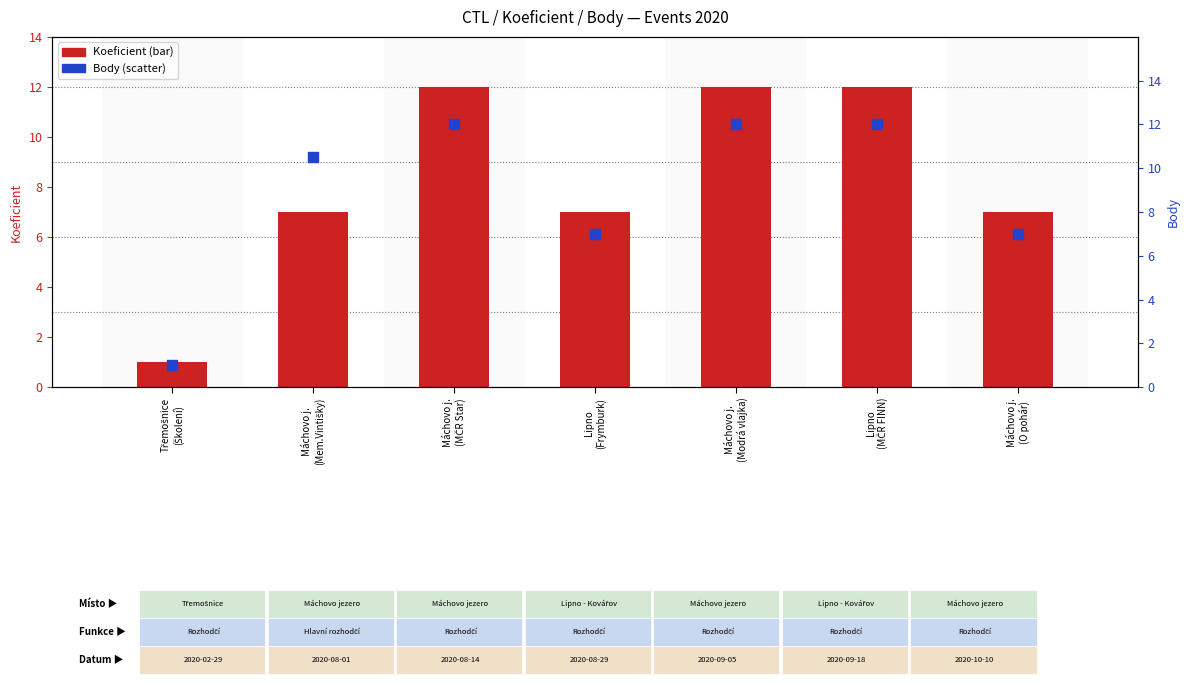

Which series contains the lowest Y value?

Koeficient